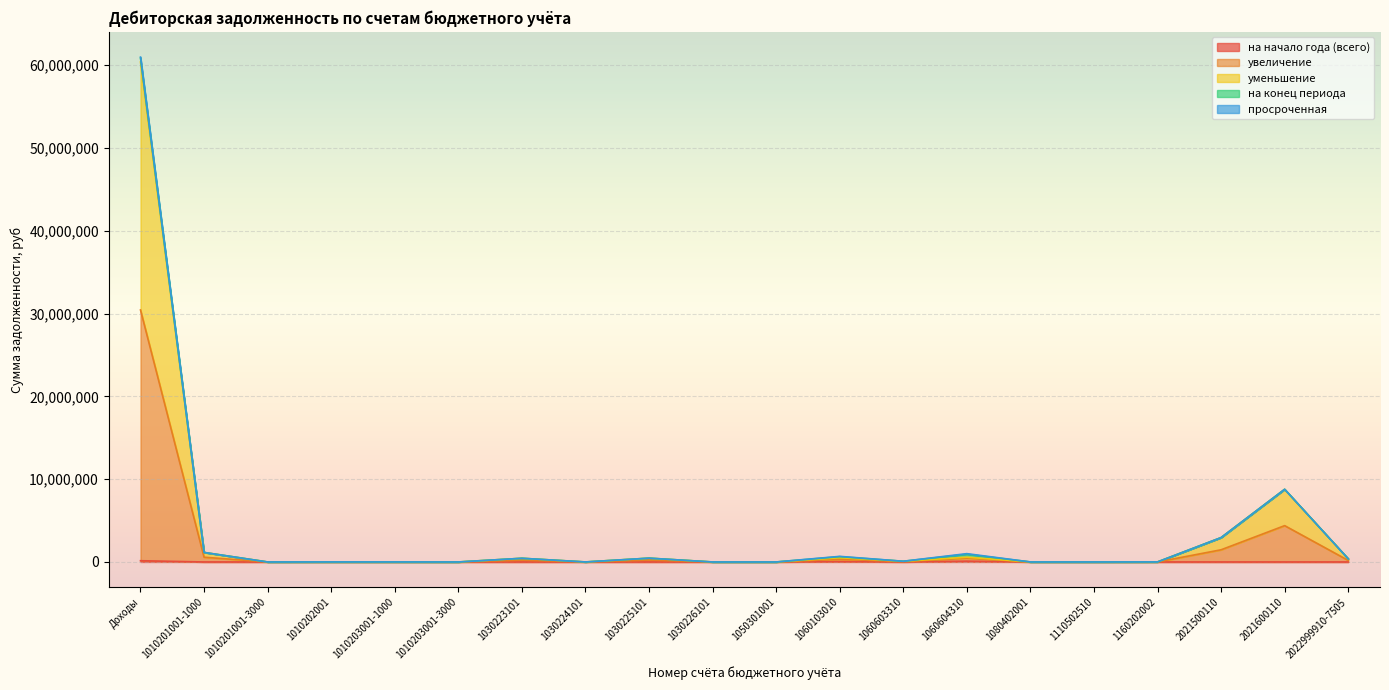

Does the chart display data point markers on the line(s)?

No